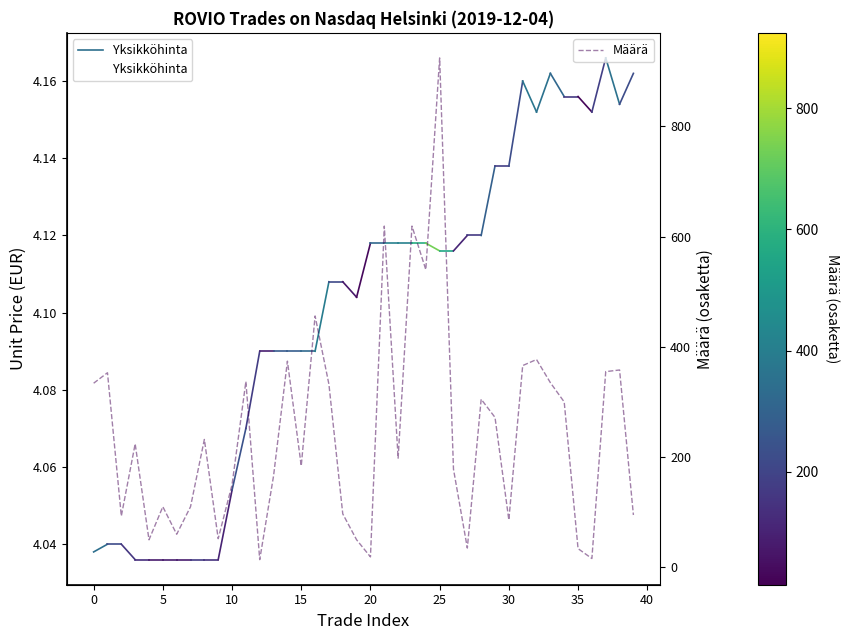

What is the maximum value for Määrä?

924